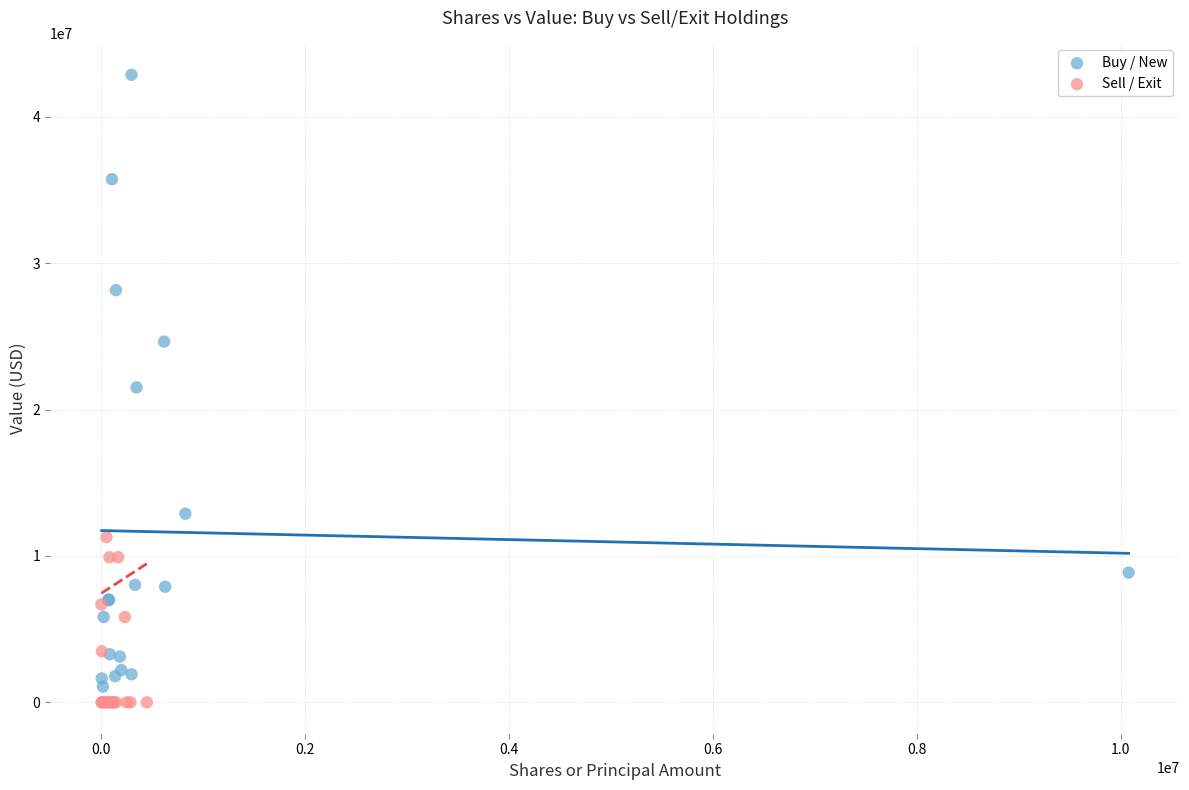

What are all the series names shown in the legend?

Buy / New, Sell / Exit